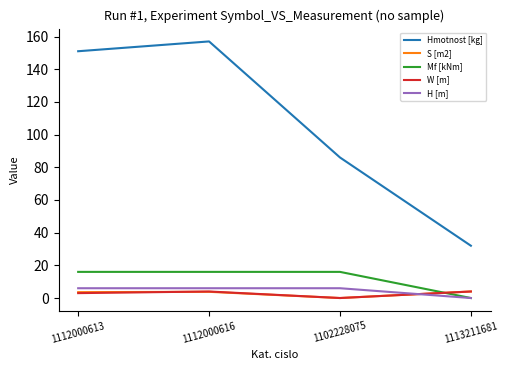

What are all the series names shown in the legend?

Hmotnost [kg], S [m2], Mf [kNm], W [m], H [m]